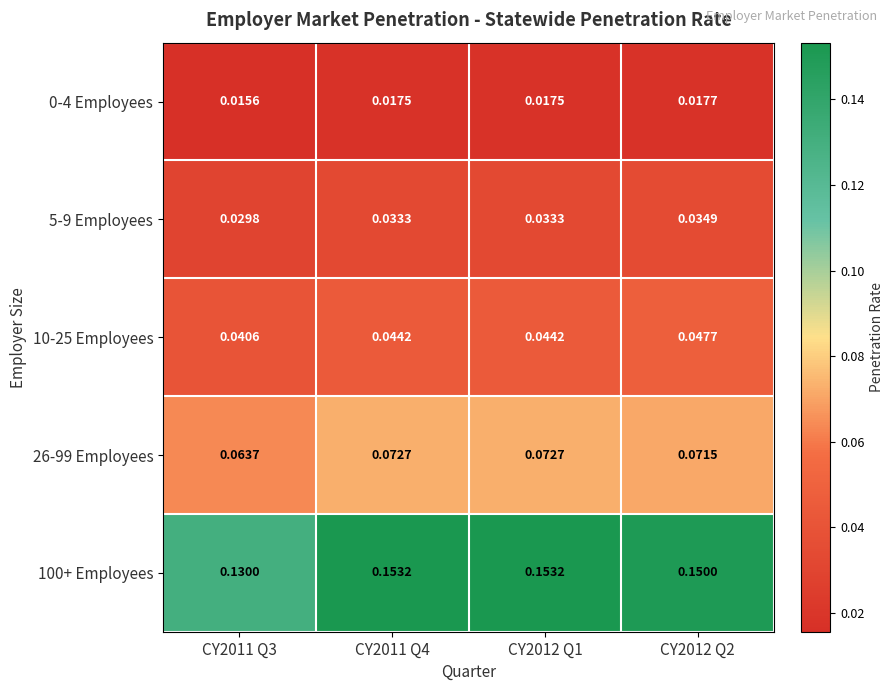

Is the value of 0-4 Employees at CY2011 Q3 greater than the value of 26-99 Employees at CY2011 Q3?

No